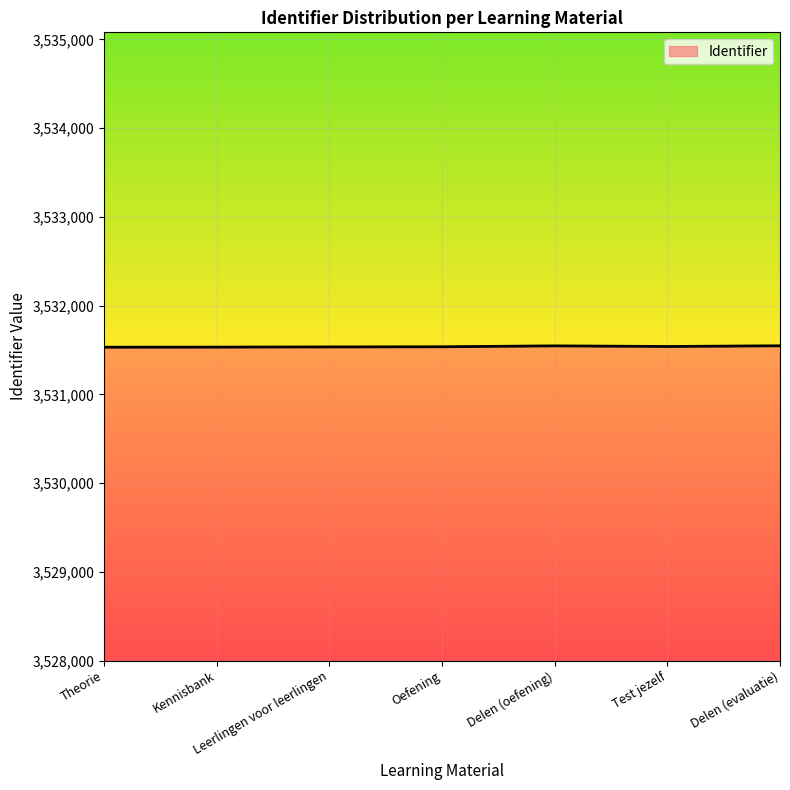

What is the minimum value shown in the chart?

3531531